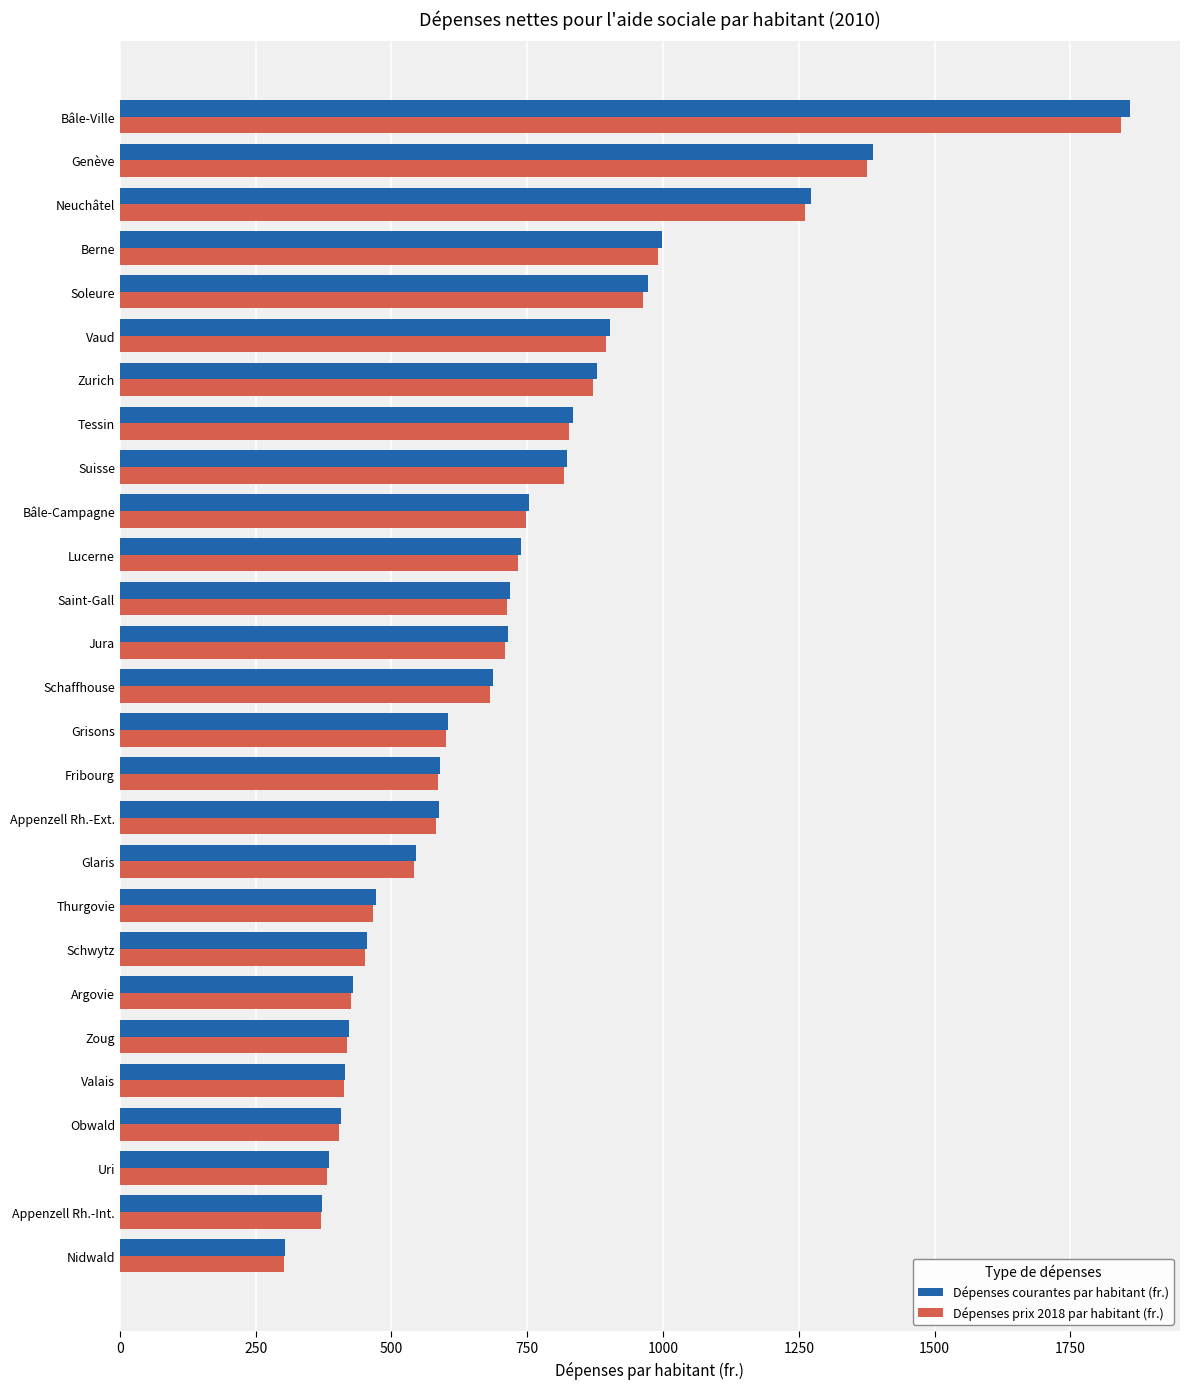

What is the total value across all series at Lucerne?

1472